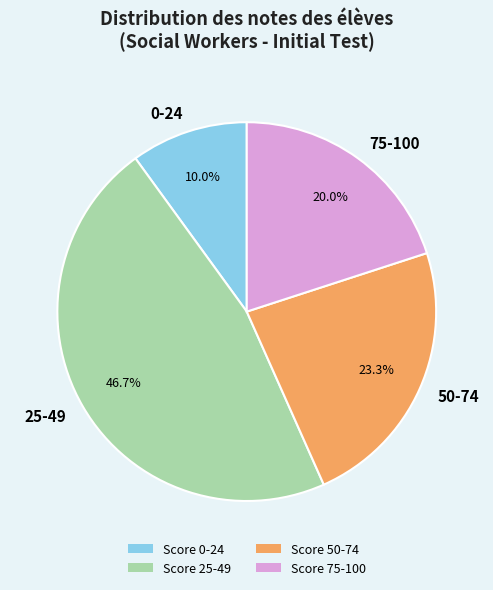

Approximately how many times larger is the value at 50-74 compared to 25-49?

0.5